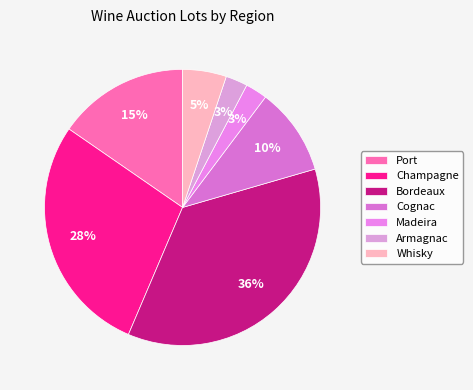

Between Port and Bordeaux, which is larger?

Bordeaux